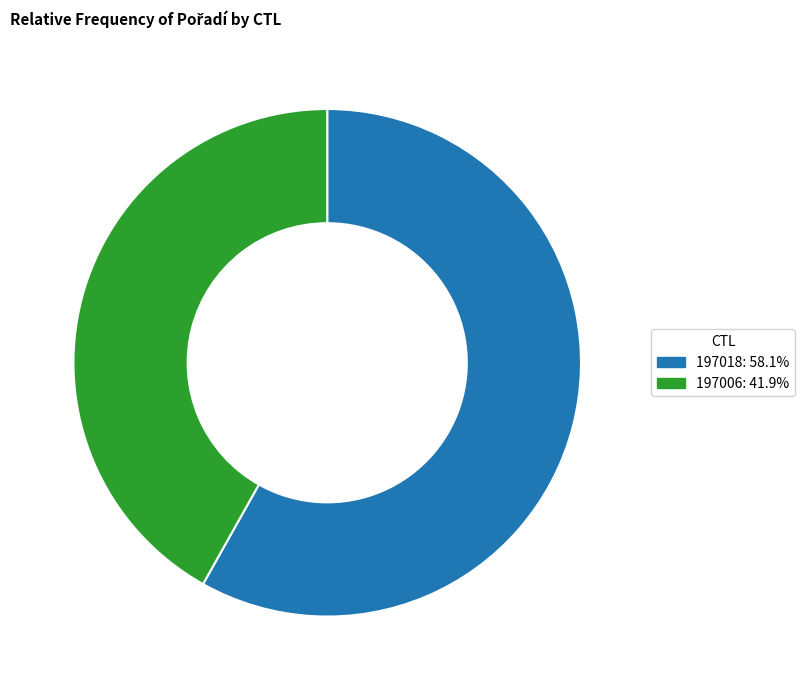

What is the majority slice?

197018